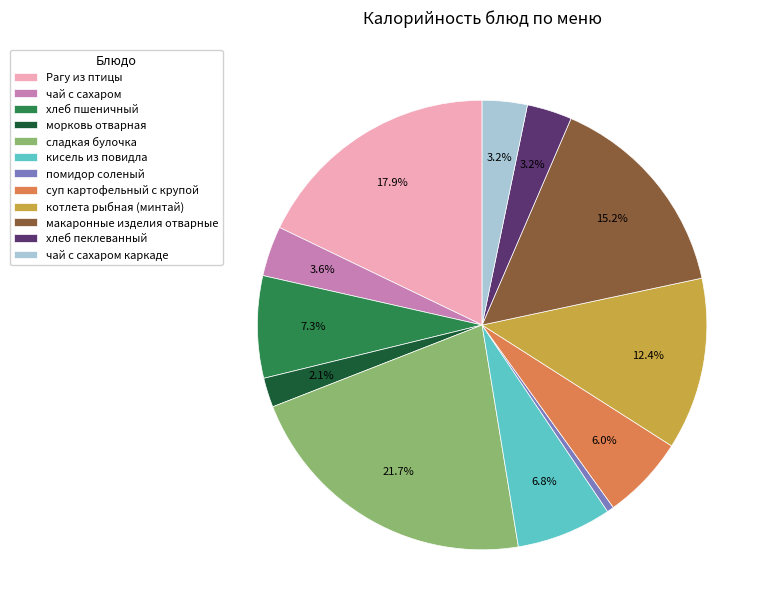

Does макаронные изделия отварные represent more than half of the total?

No